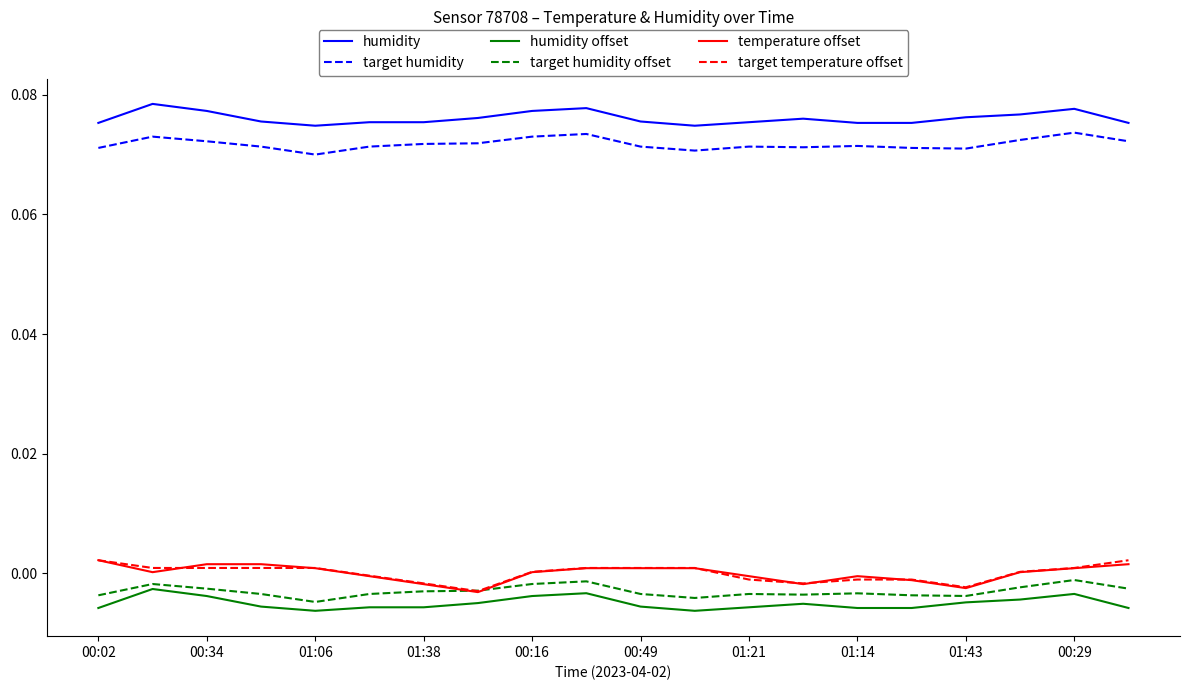

Which series has the largest total across all categories?

humidity